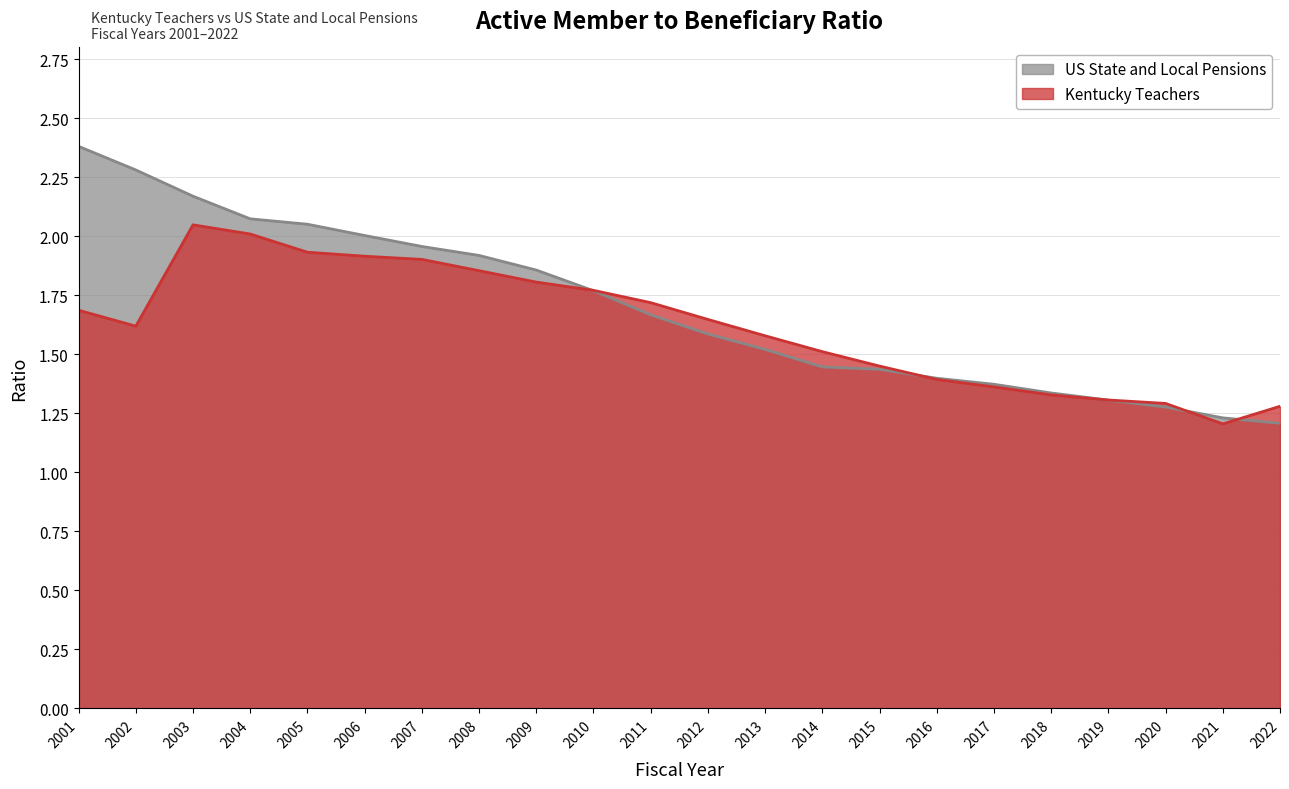

Which series has the widest spread of values?

US State and Local Pensions